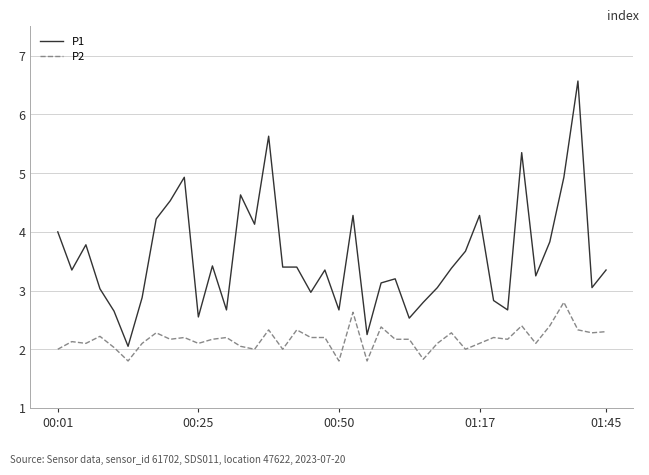

What is the average value of the P2 series?

2.2